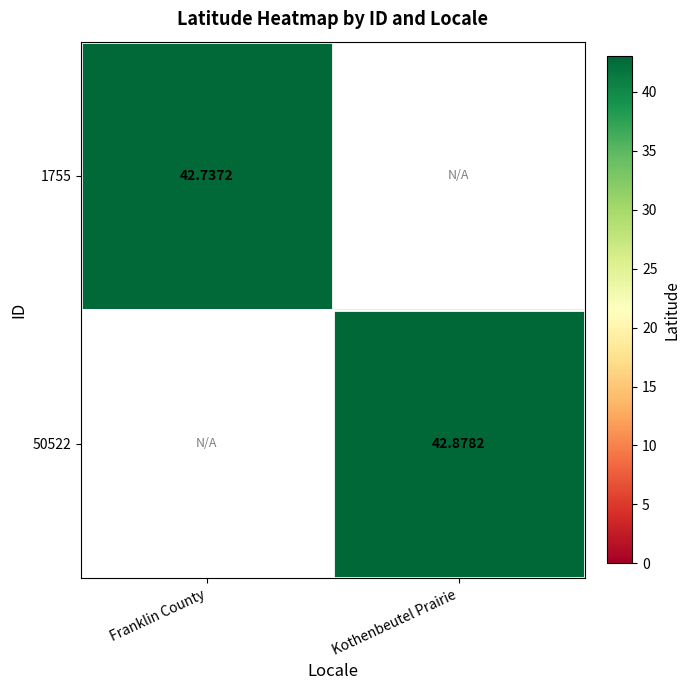

Is the value of 50522 at Kothenbeutel Prairie greater than the value of 1755 at Franklin County?

Yes